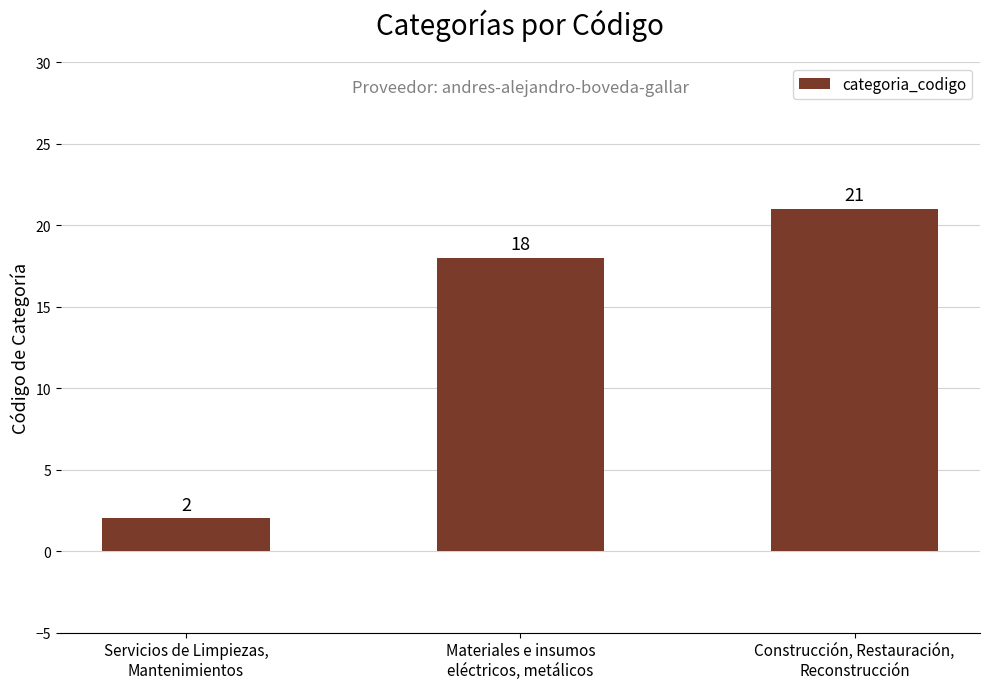

What is the sum of the values at Construcción, Restauración,
Reconstrucción and Materiales e insumos
eléctricos, metálicos?

39